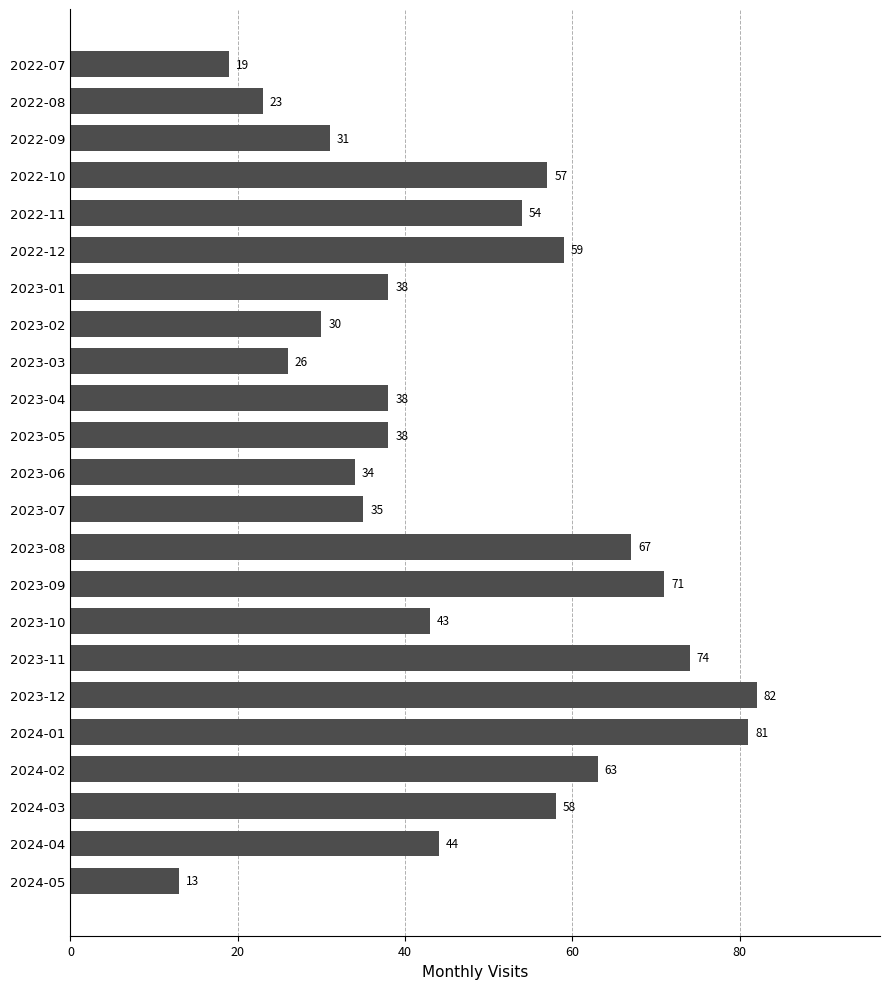

How many bars are there in total?

23